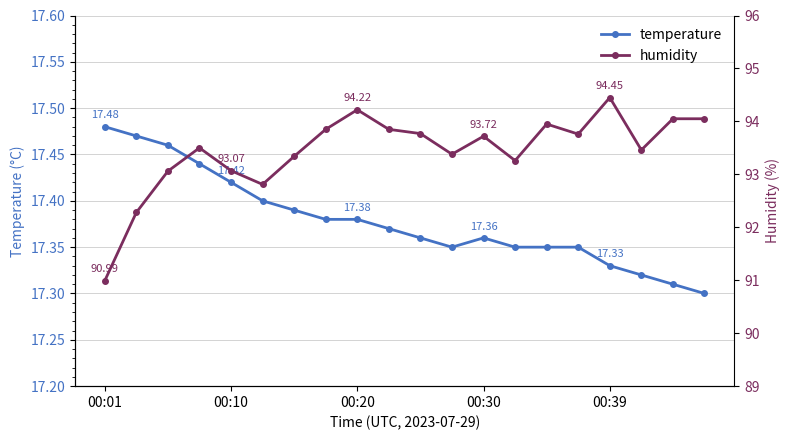

Rank the series at 00:30 from highest to lowest value.

humidity, temperature